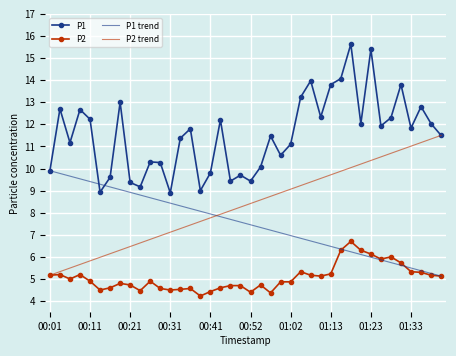

List the series in order of their overall mean, highest first.

P1, P2